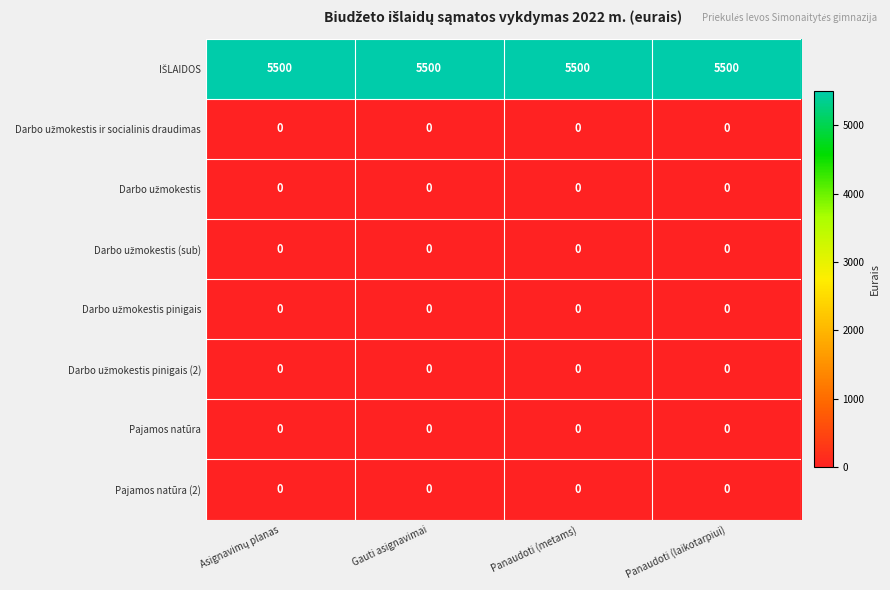

At how many categories does at least one series exceed 3197?

4